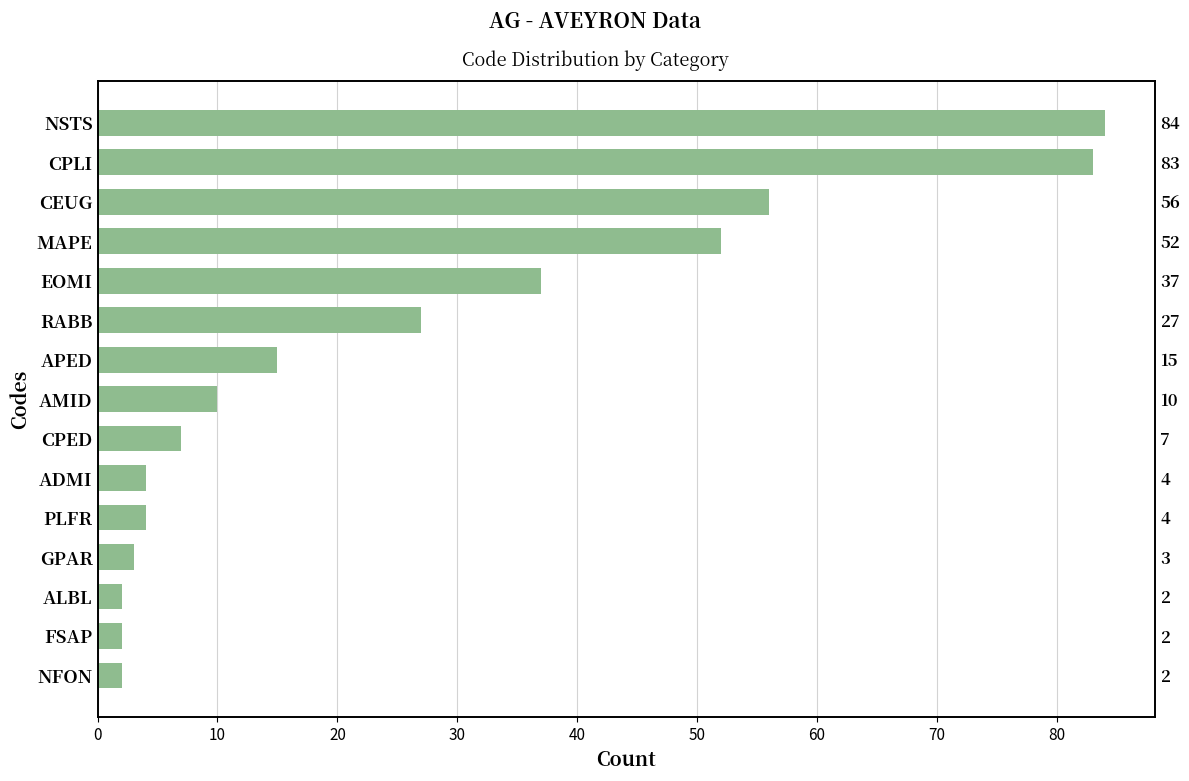

What is the average value?

26